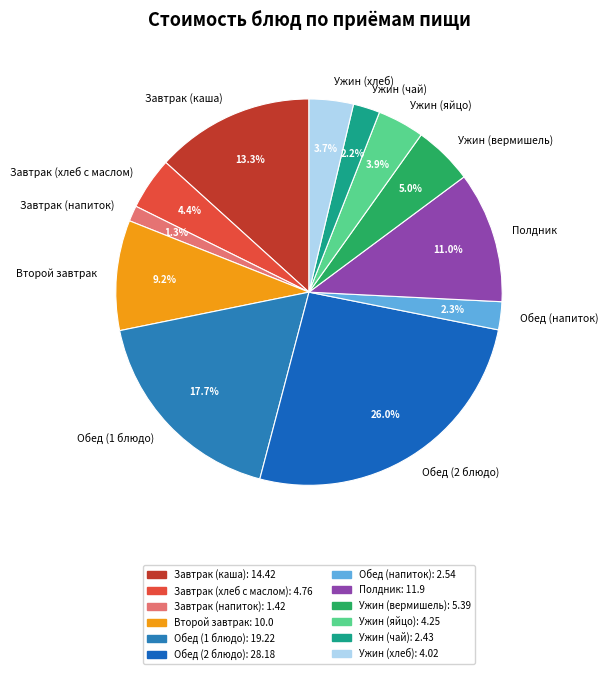

How much of the chart is everything except Завтрак (напиток)?

98.7%